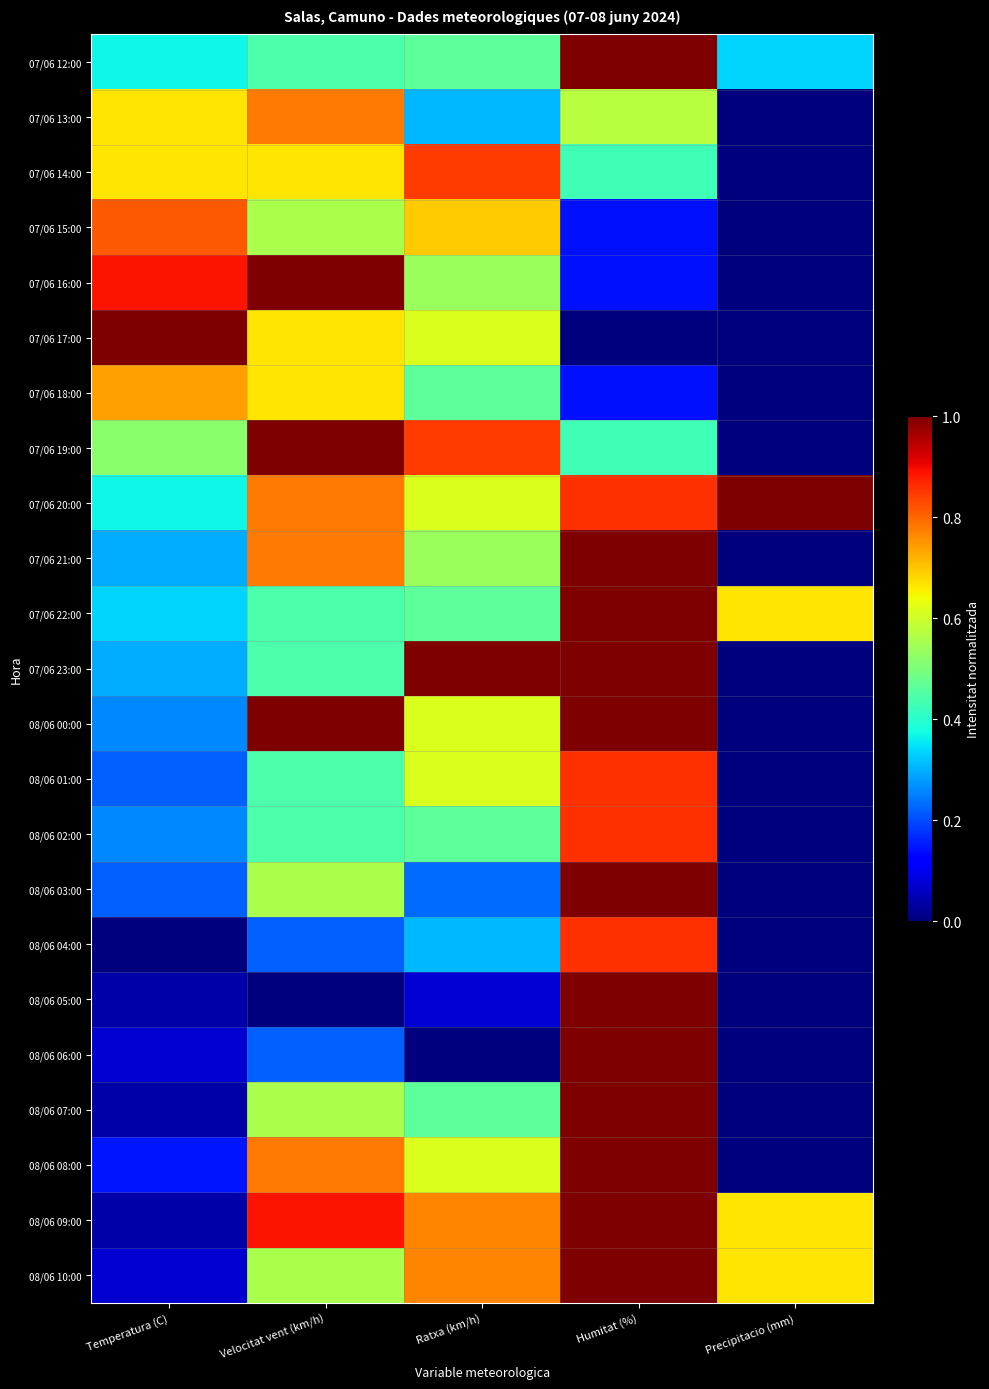

What is the difference between the highest and lowest values at Velocitat vent (km/h)?

1.0